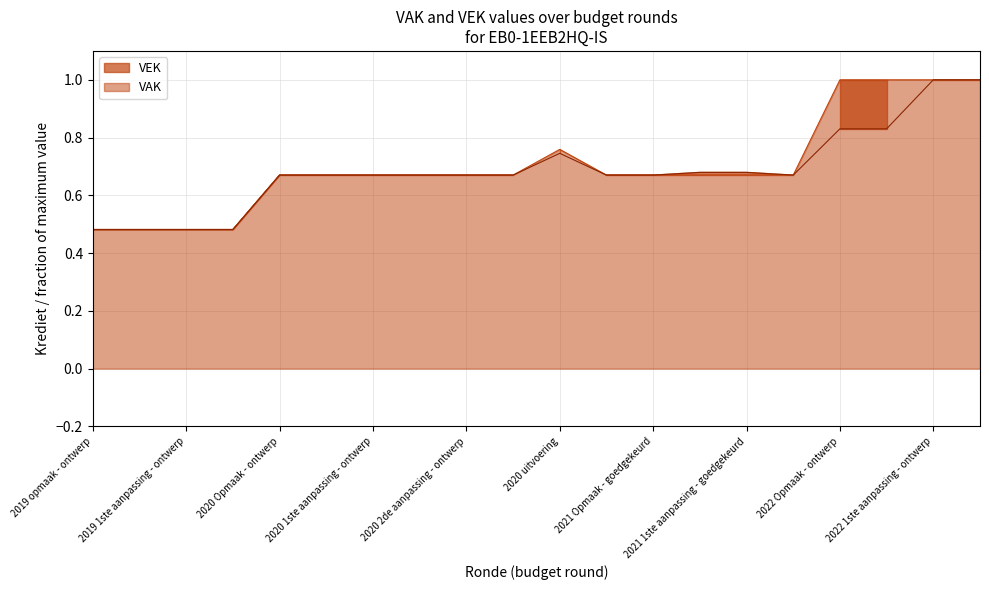

How many interior local peaks does the VEK series have?

1